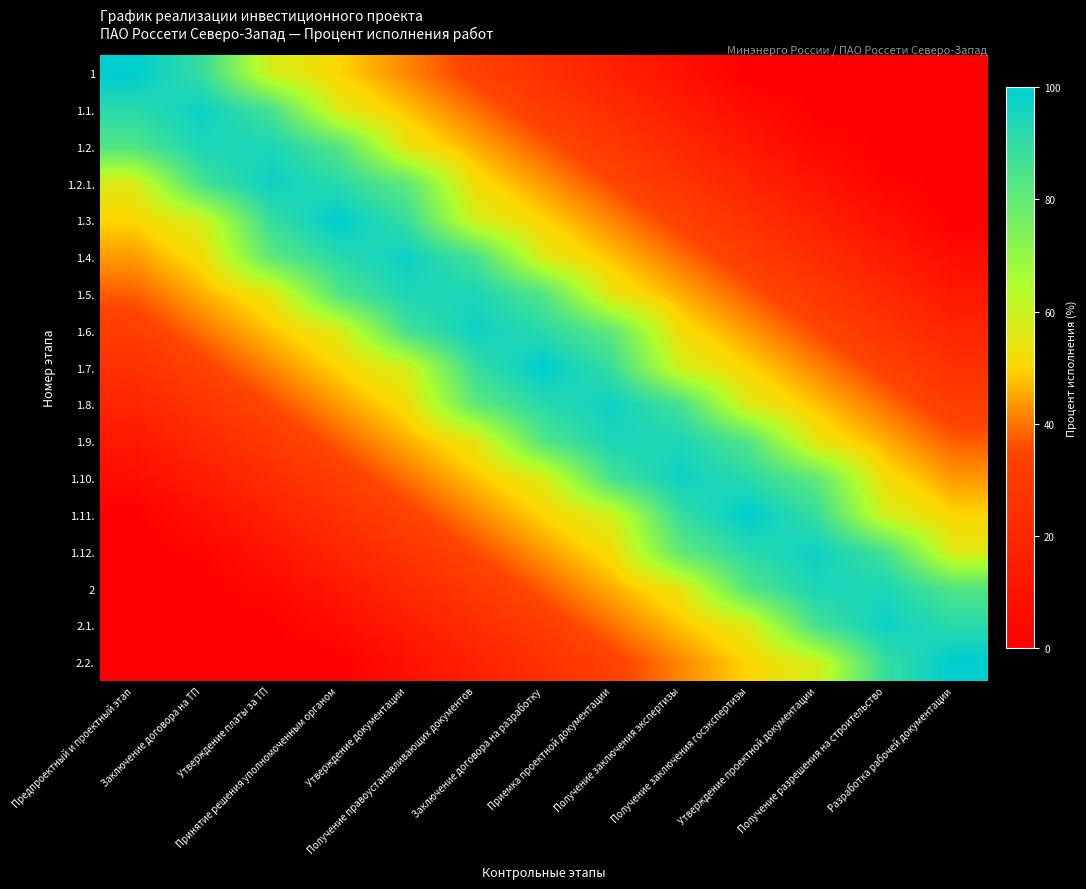

How many series are shown in this chart?

17